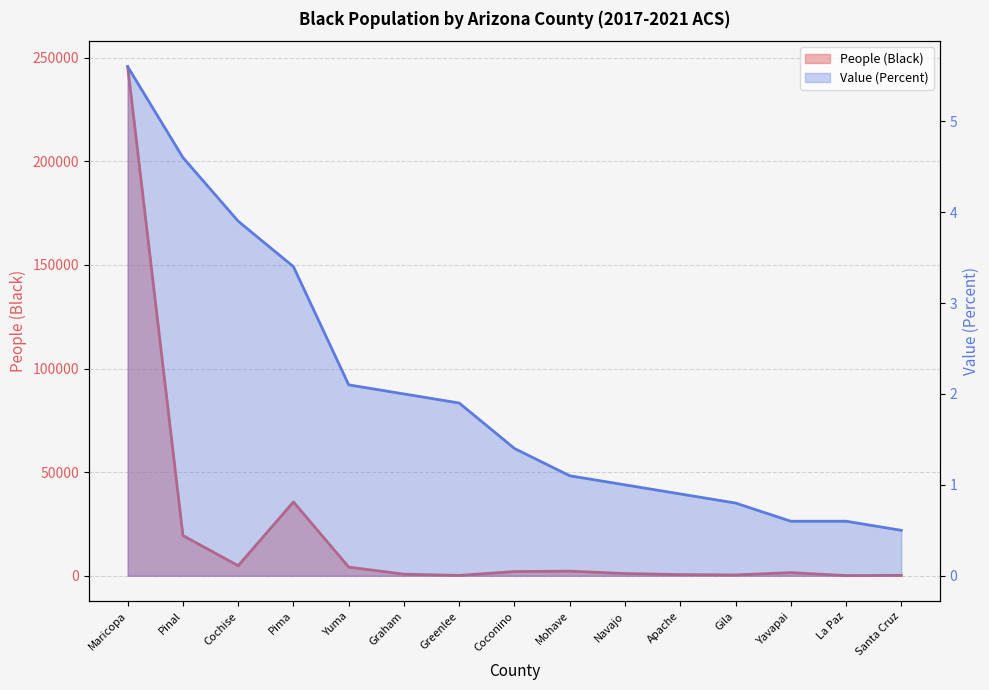

Between Graham and Greenlee, which series saw the biggest shift?

People (Black)